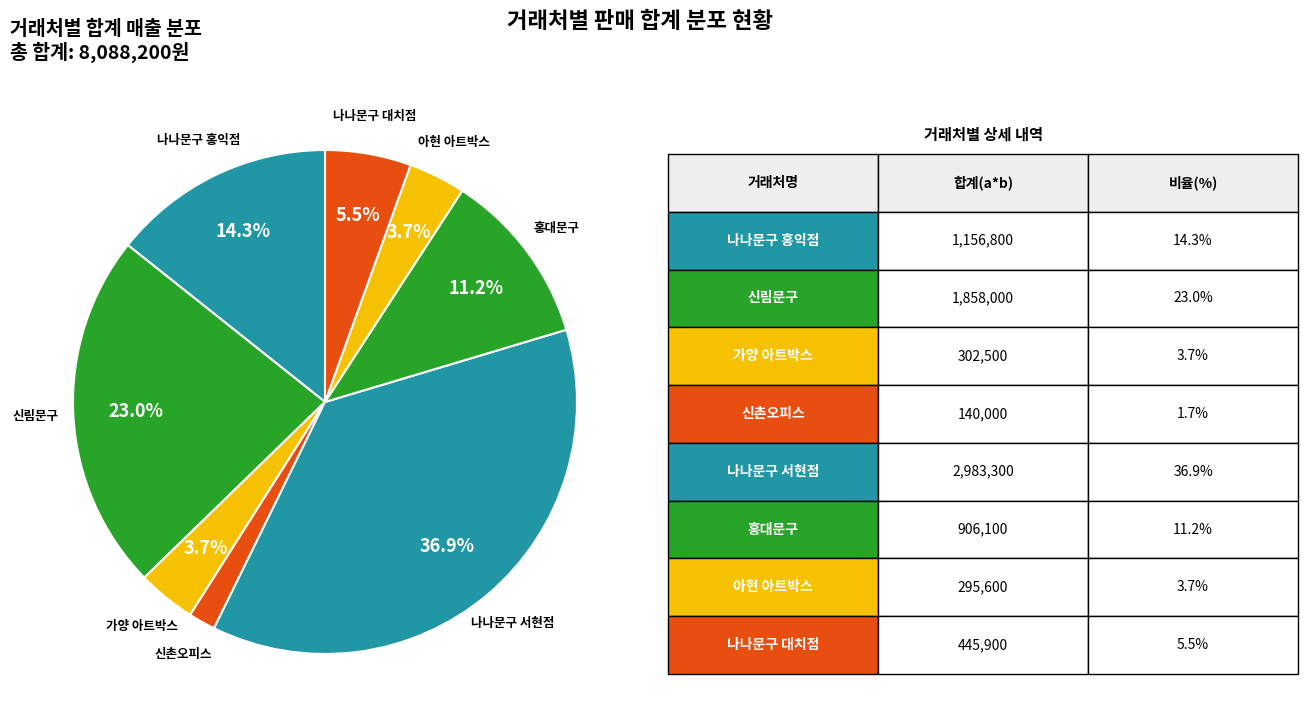

How many segments does this pie chart have?

8